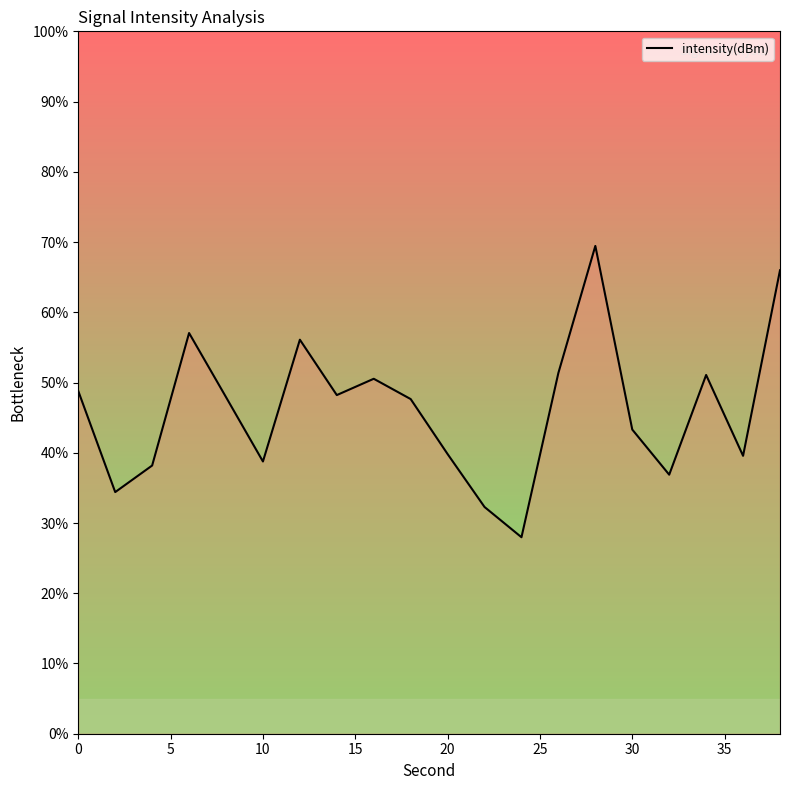

What is the greatest value displayed?

69.4